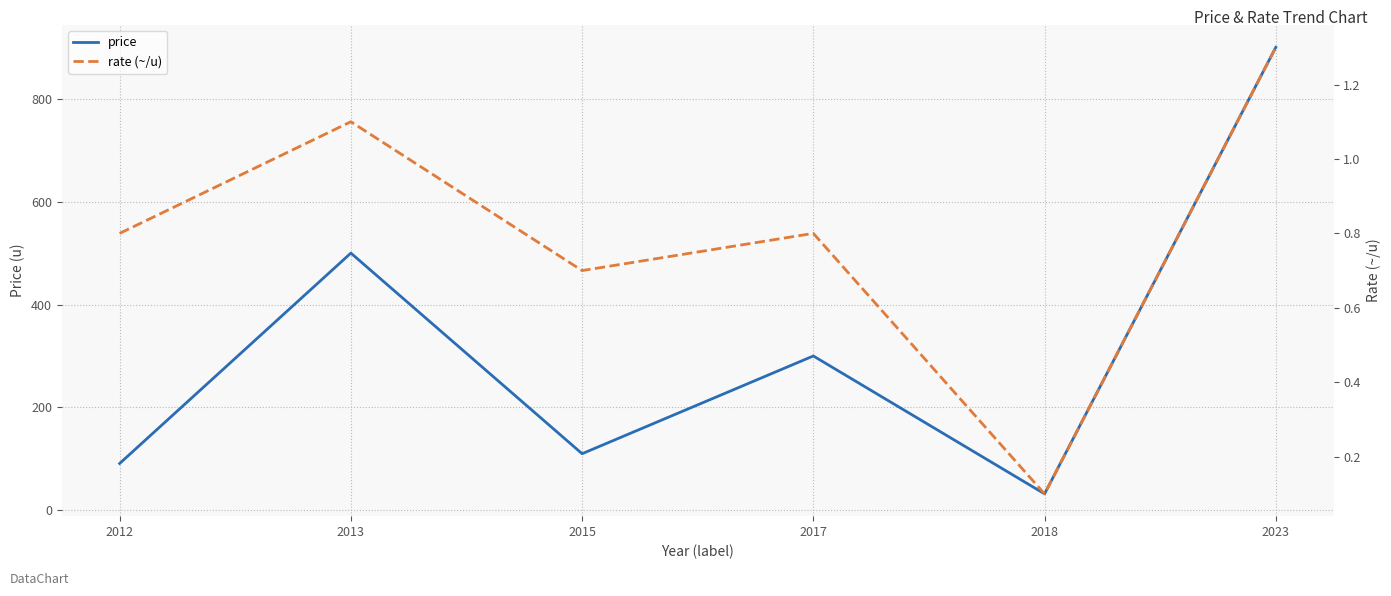

What is the value of the price point at the 5th from the left?

32.0